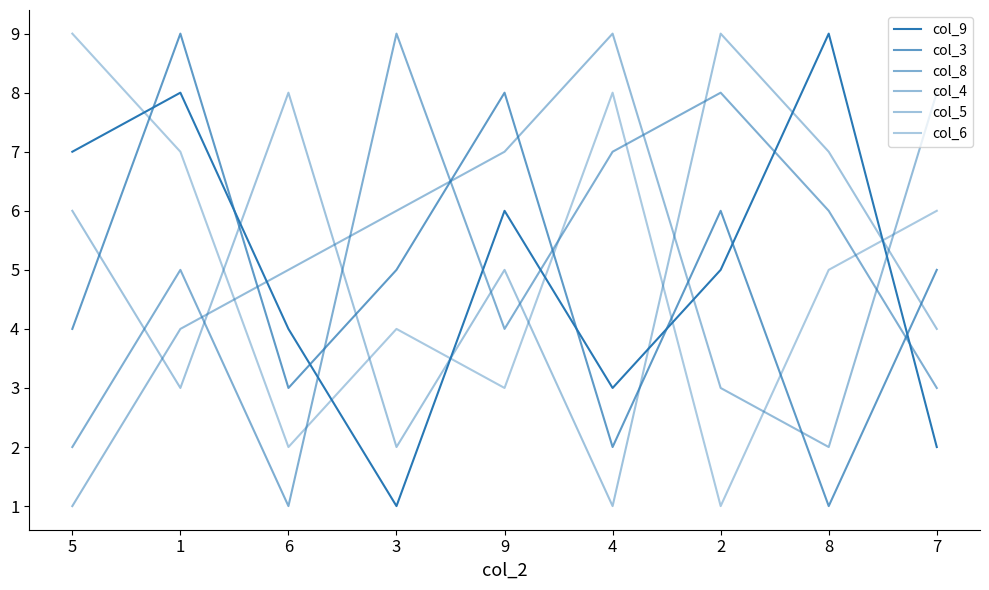

What is the label of the 6th point from the right?

3